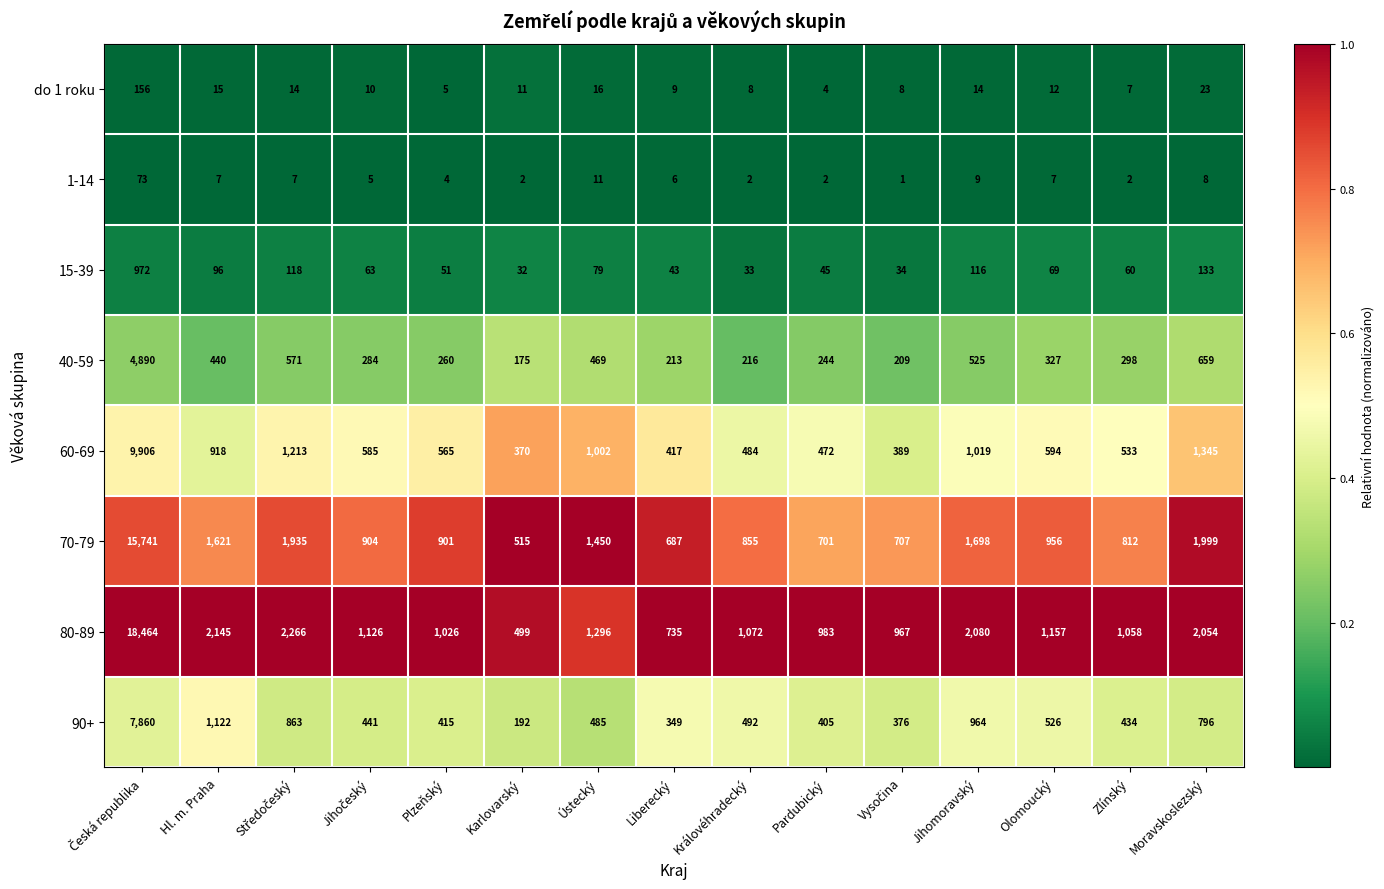

Which series has the largest range (max minus min)?

80-89